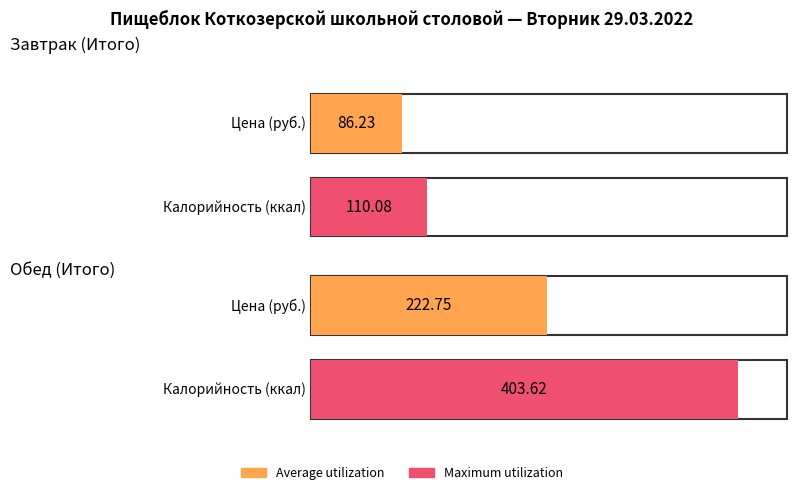

At which label does Average utilization first exceed 222?

Обед (Итого)